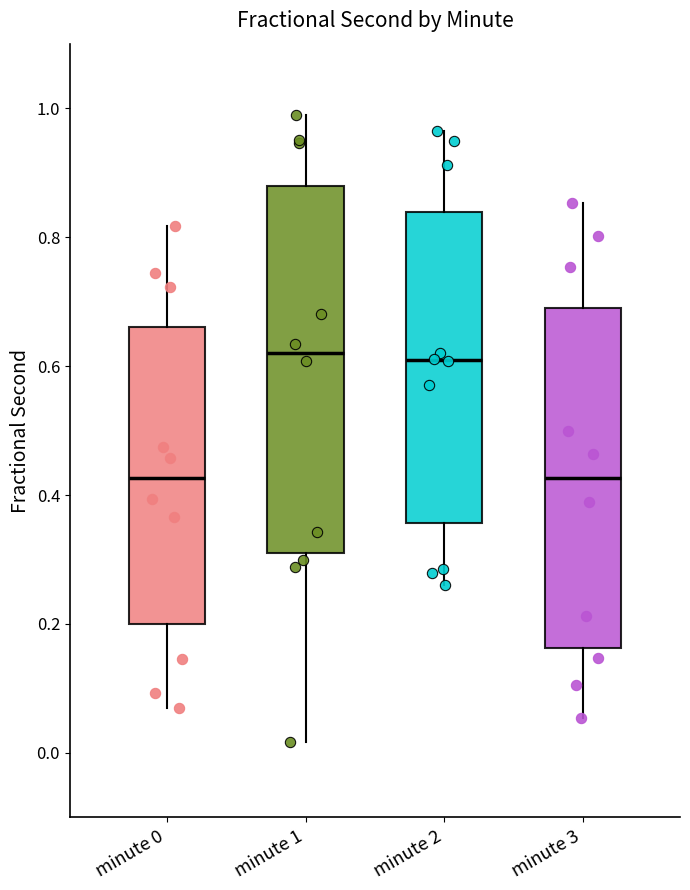

Where is the lower edge of the box for minute 1 on the y-axis? The values are not printed on the chart, so give them approximately, as read against the axis.

0.30